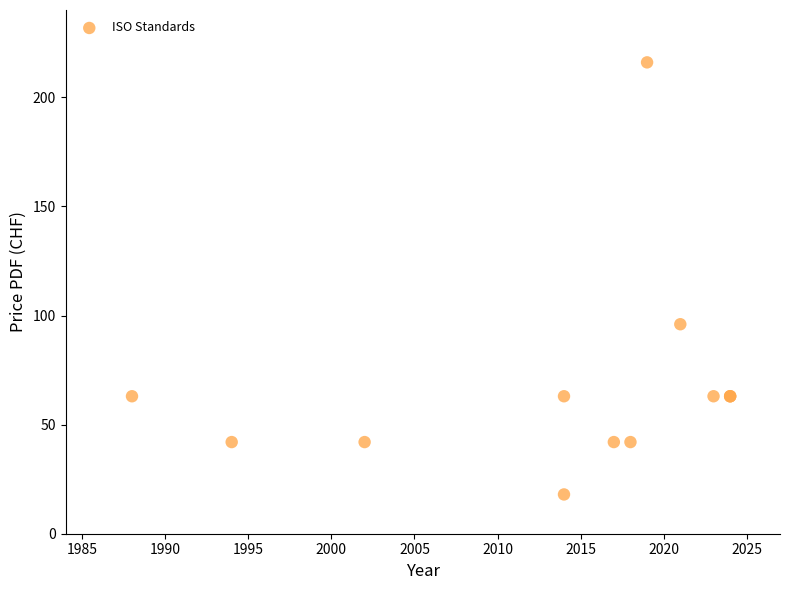

What Y value in the scatter plot is closest to 117?

96